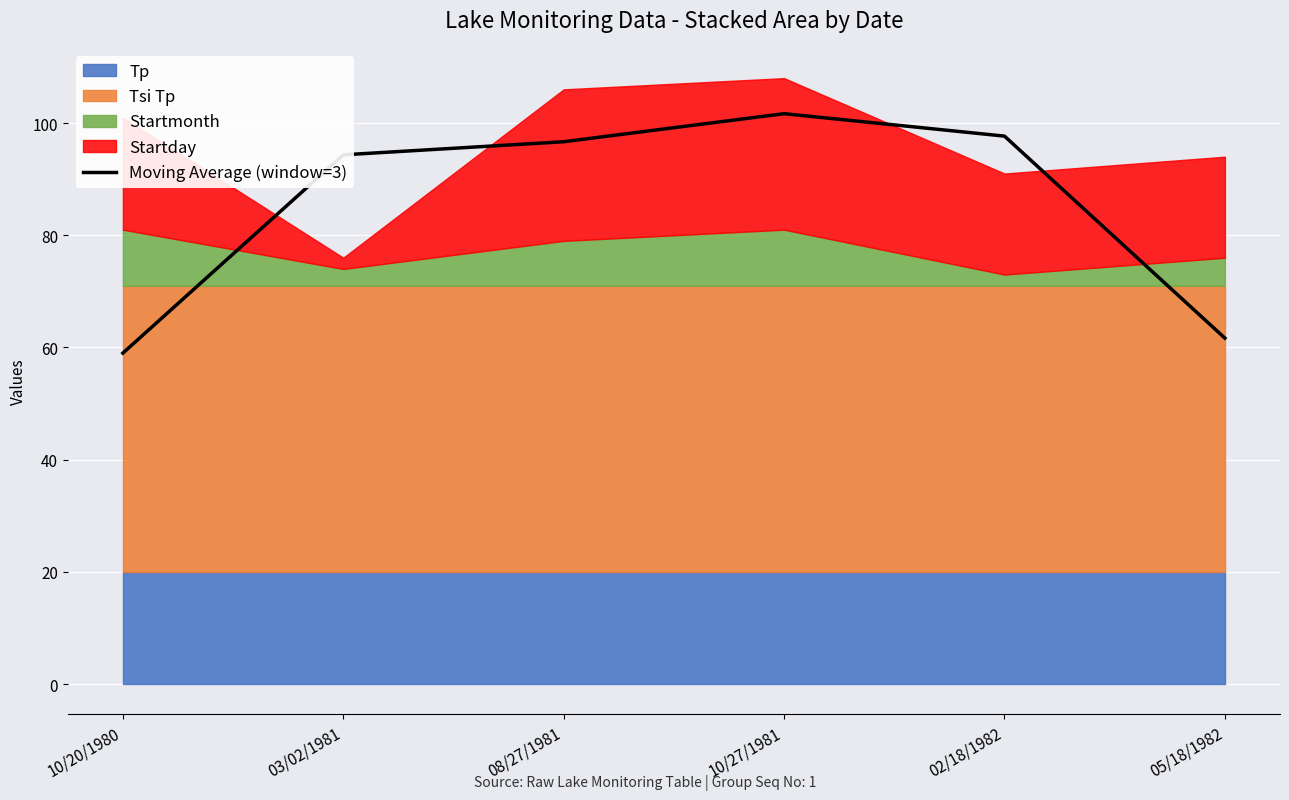

What is the lowest value of the Moving Average (window=3) series?

59.0